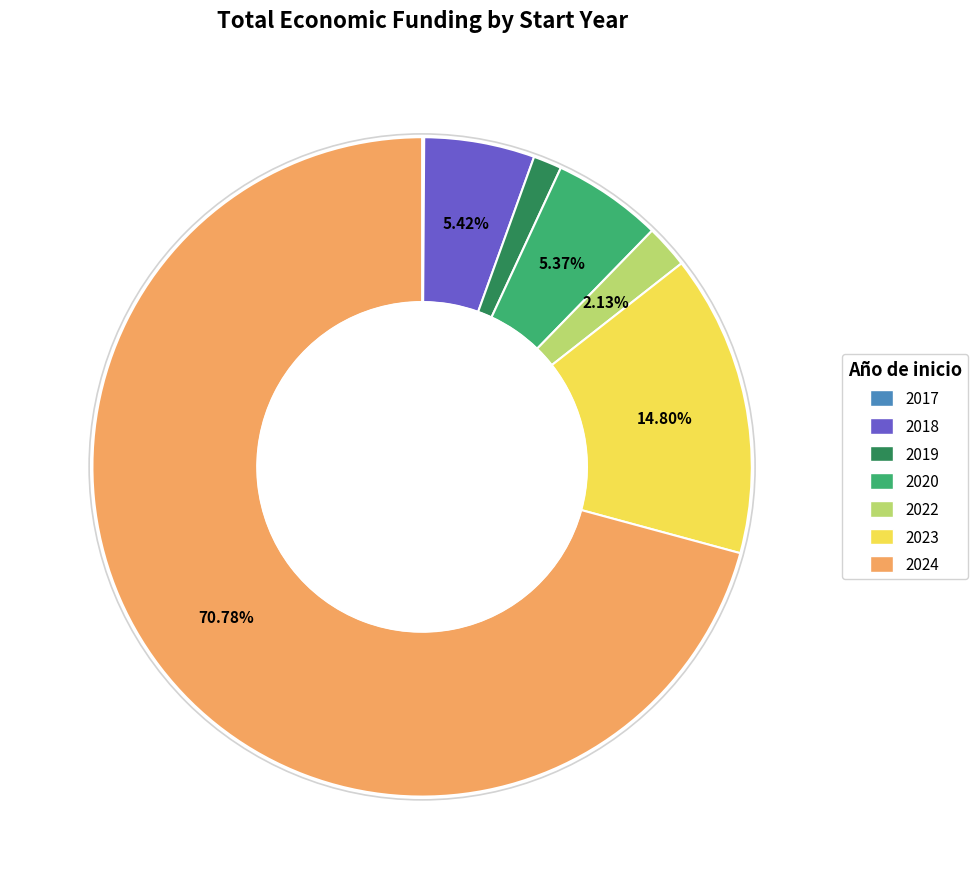

What is the ratio of the value at 2022 to the value at 2023?

0.1